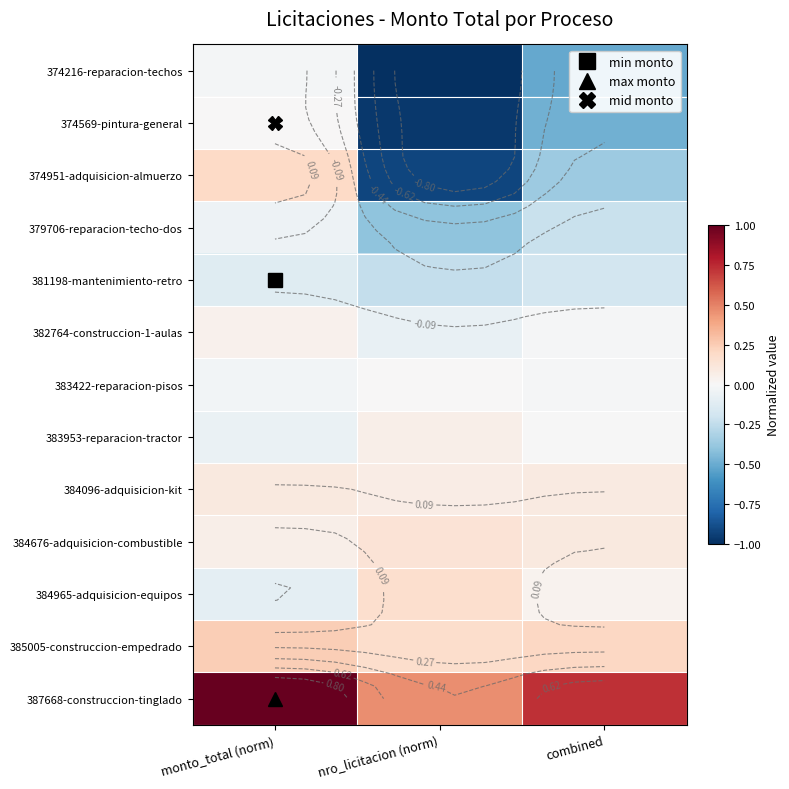

How many negative values does the 382764-construccion-1-aulas series have?

2